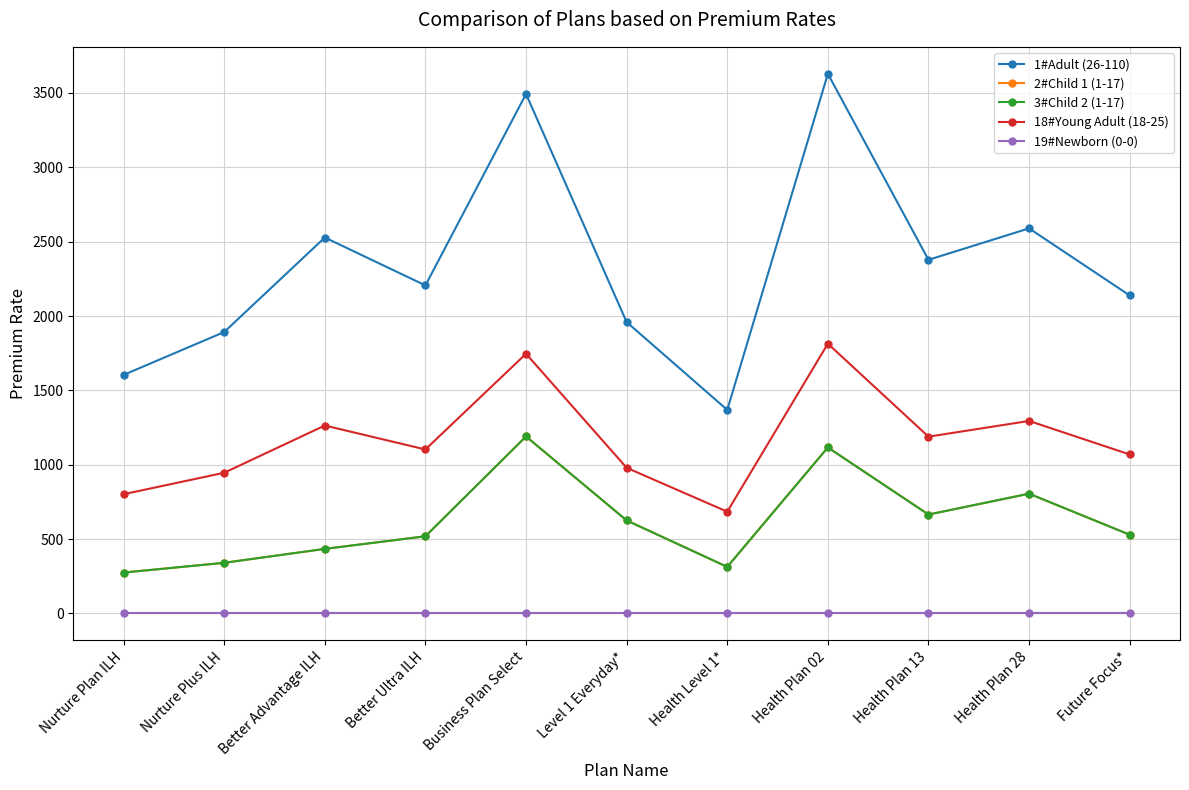

Is this an area chart (filled region under the line)?

No